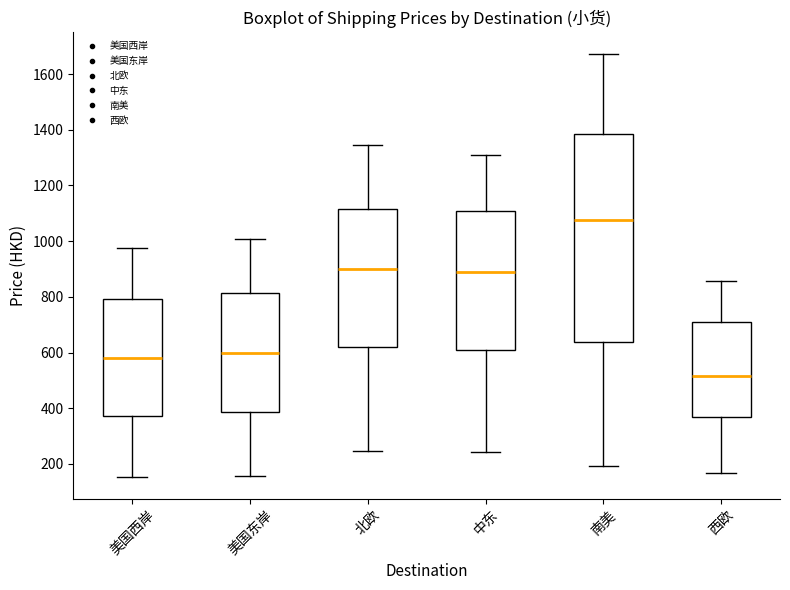

Which box is the tallest, from its lower edge to its upper edge?

南美